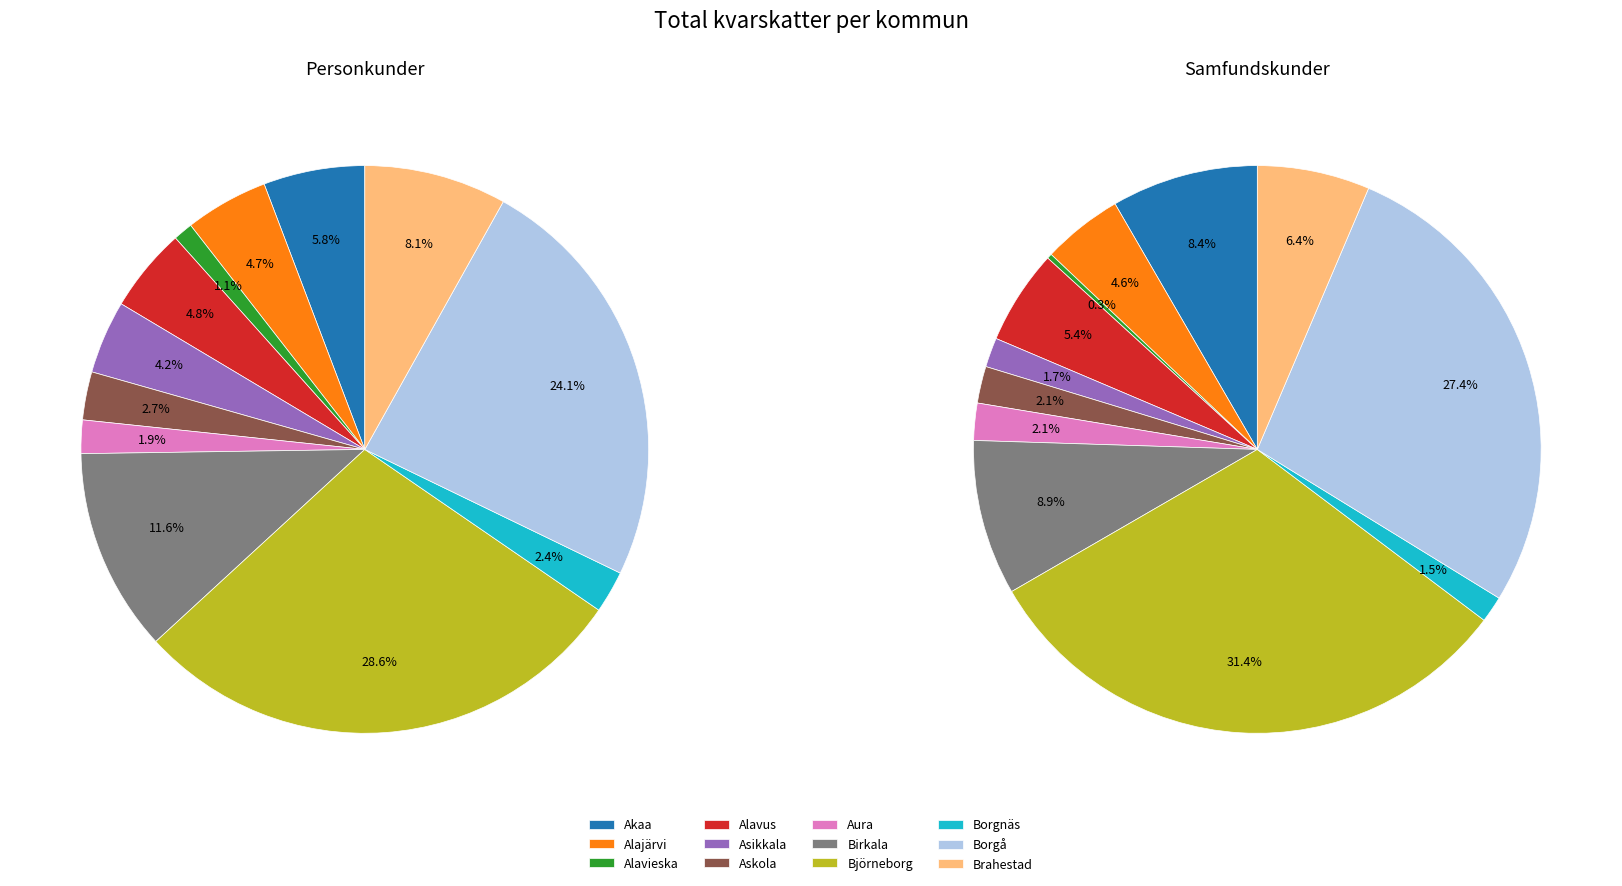

To the nearest percent, what portion does Alajärvi represent?

5%